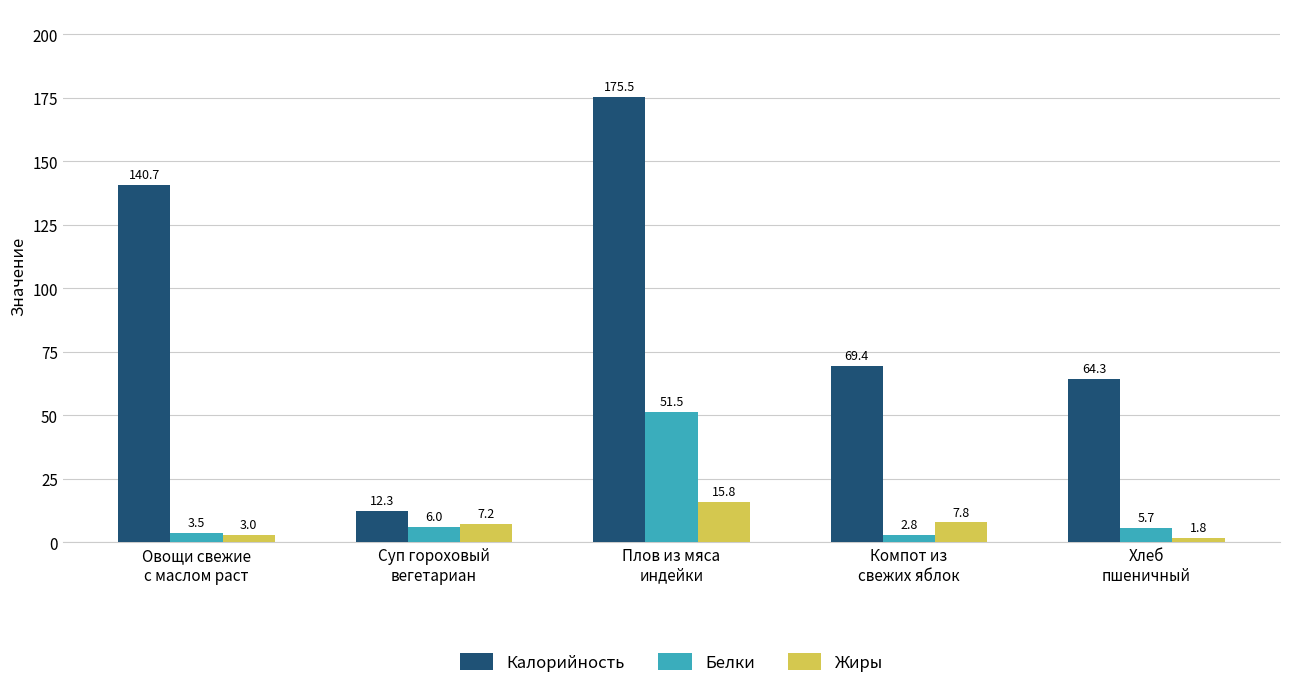

Which series changed the most between Компот из
свежих яблок and Хлеб
пшеничный?

Жиры